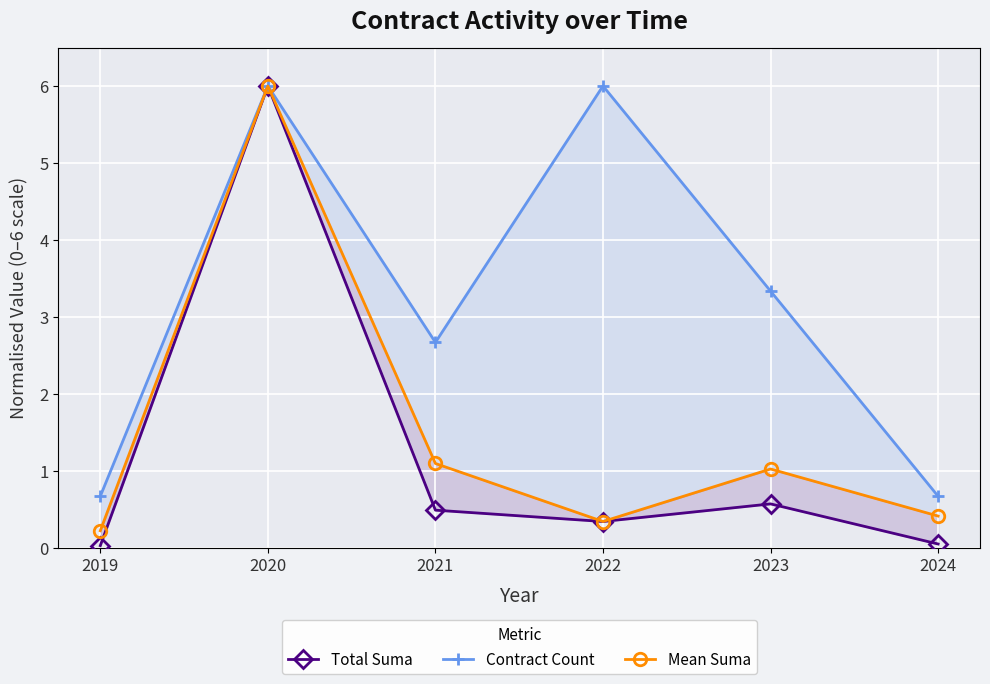

What is the spread (max minus min) of values at 2019?

0.6